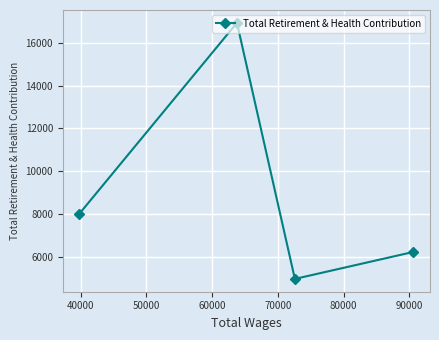

What is the value of the 1st point from the left?

8017